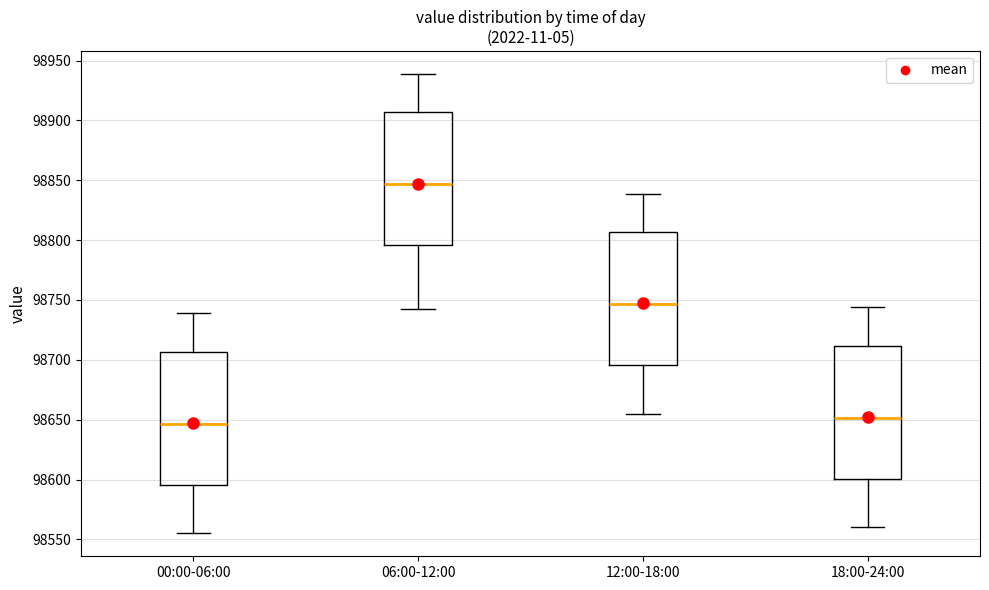

Which box's median line is the highest?

06:00-12:00